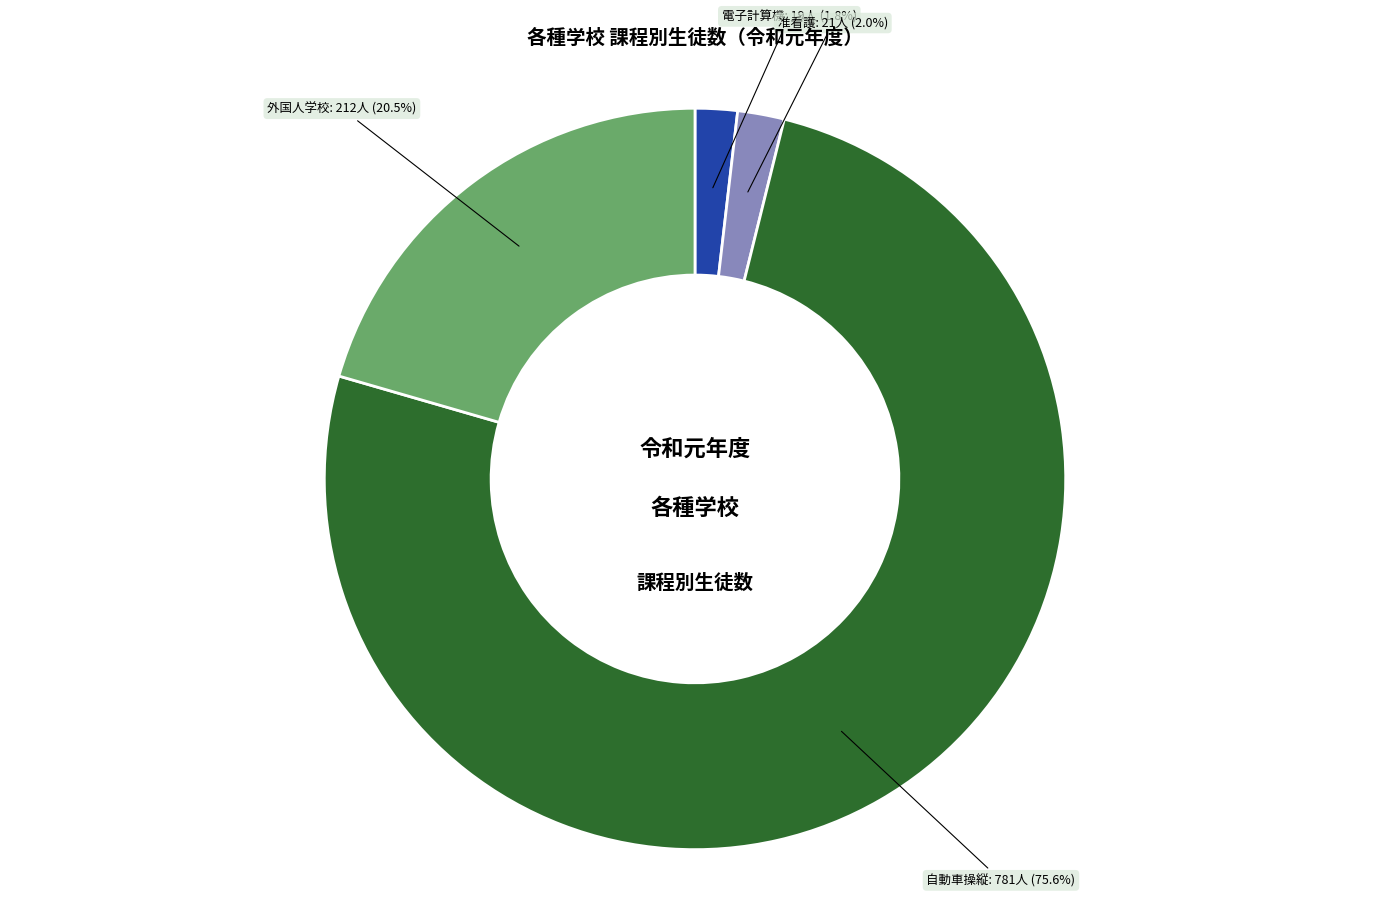

Which slice is the largest?

自動車操縦